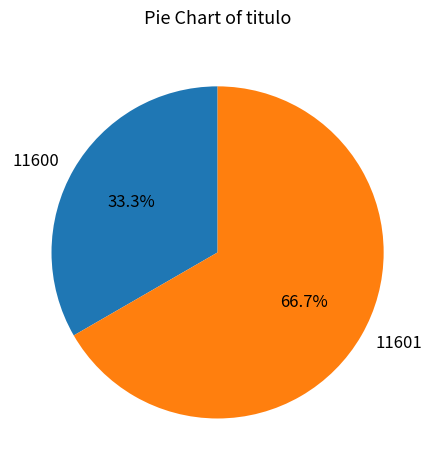

The 11600 slice represents 44% of the pie. True or false?

False